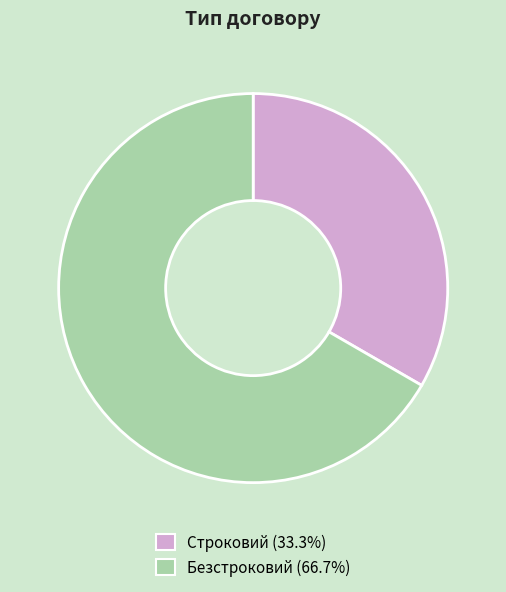

Do Строковий and Безстроковий together represent more than half of the pie?

Yes